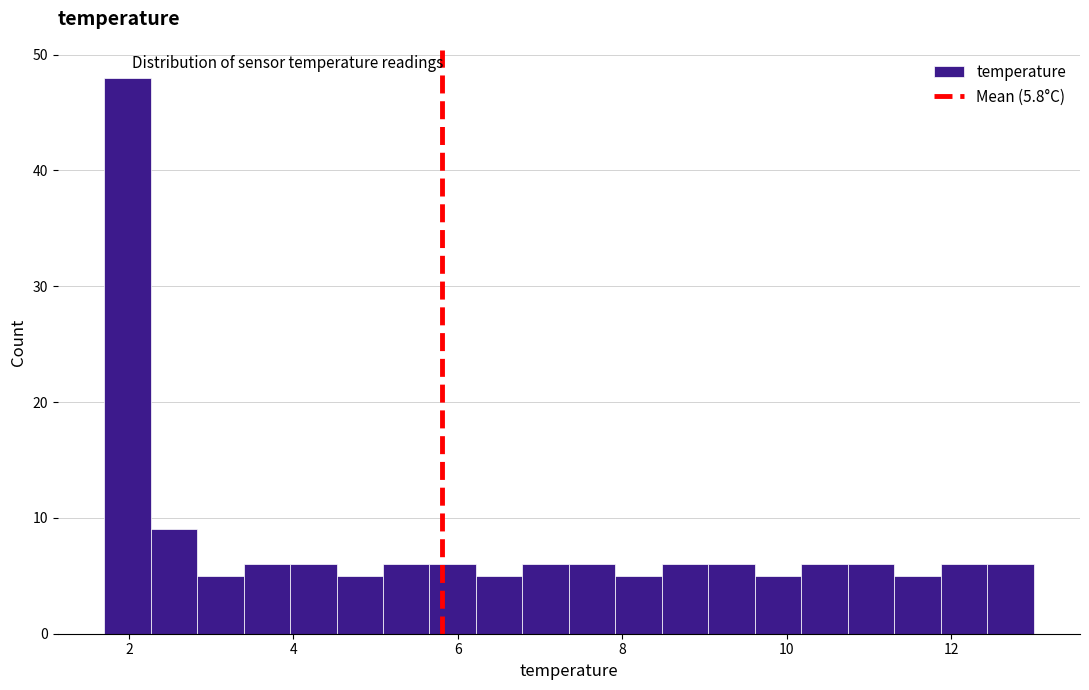

Around what value on the x-axis is the tallest bar? Give the approximate position of its centre, as read against the axis.

2.0